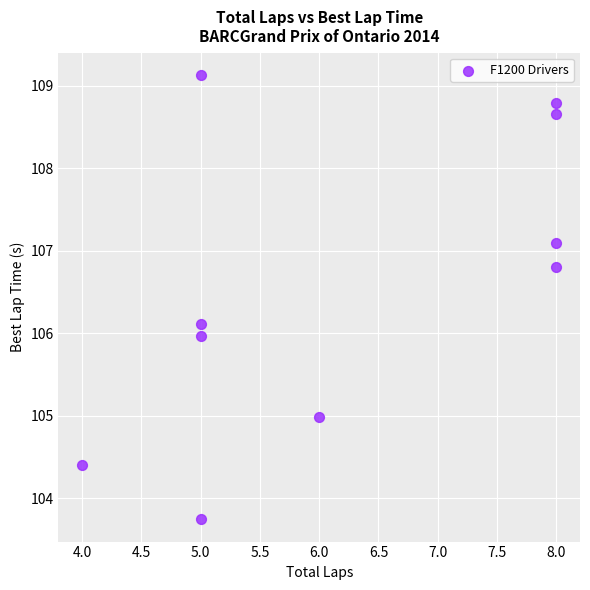

What is the range of X values (max minus min)?

4.0